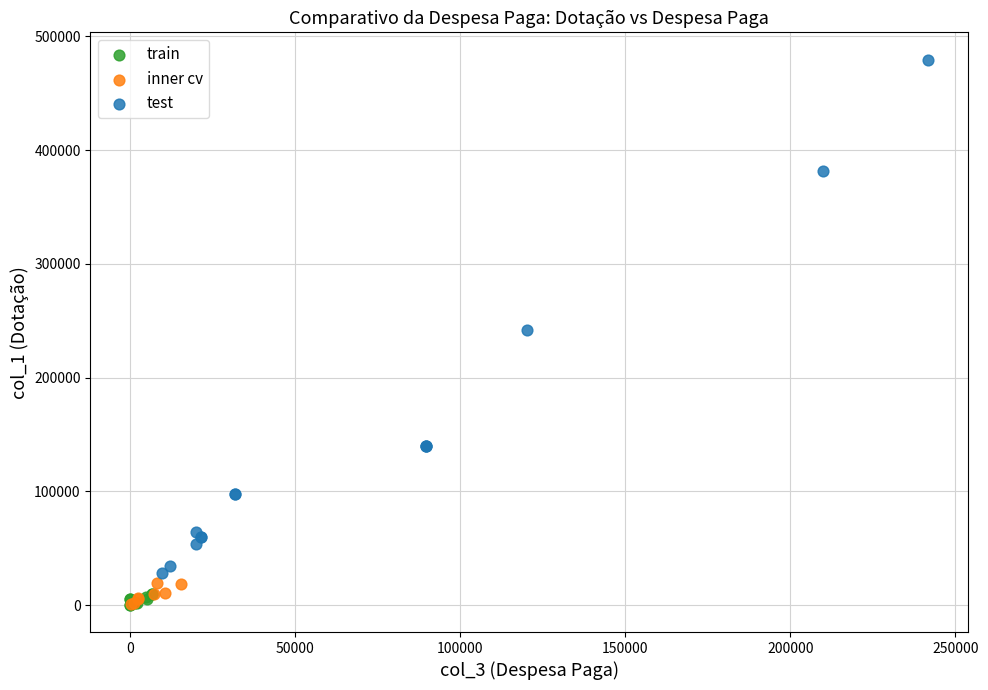

Which series has the largest Y range (max minus min)?

test